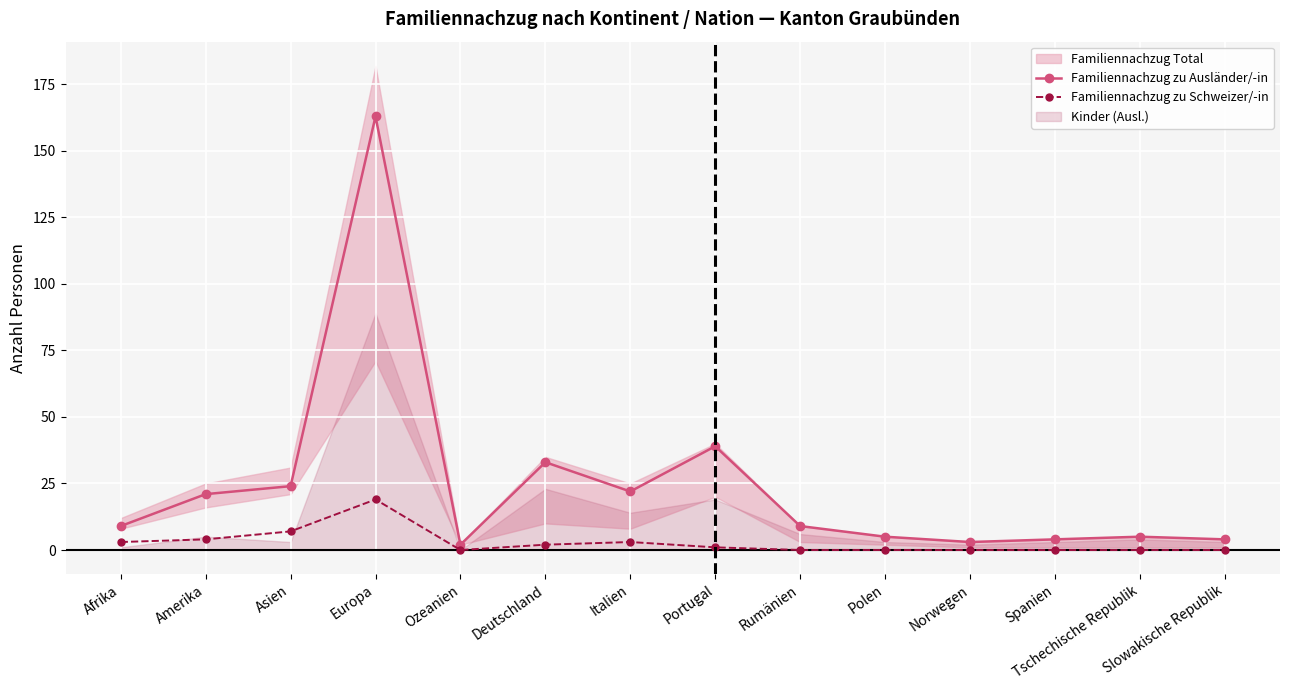

Where is Familiennachzug zu Schweizer/-in nearest to the value 9?

Asien